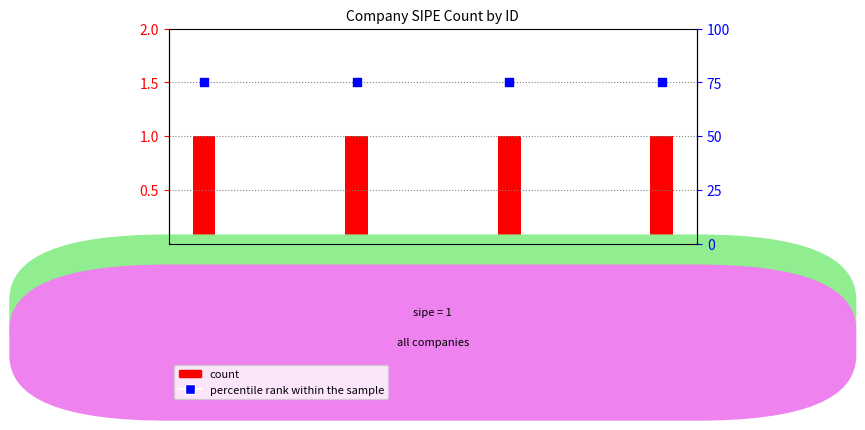

Which series has the largest Y range (max minus min)?

count